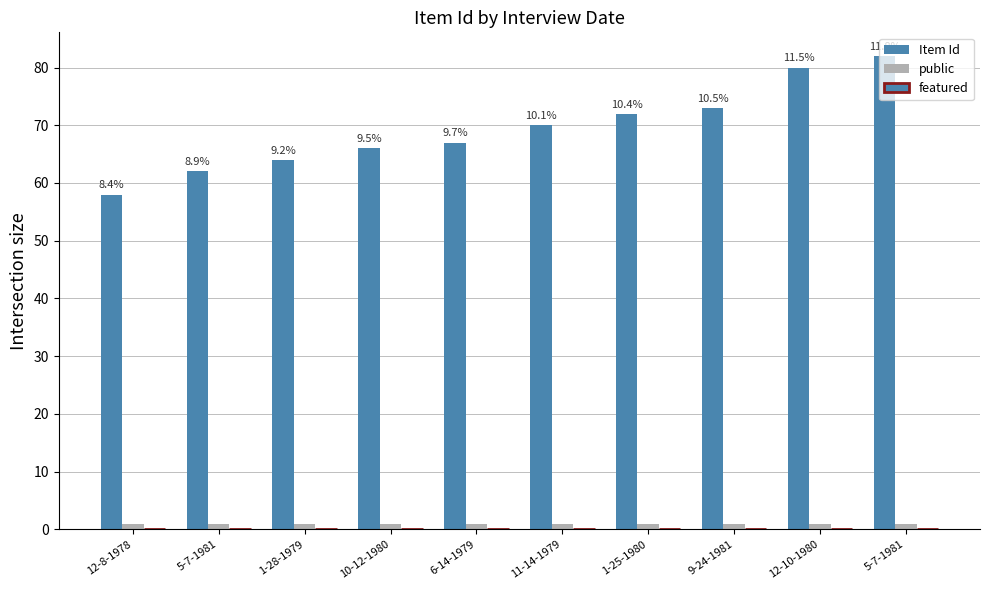

What is the label of the 7th bar from the right?

10-12-1980